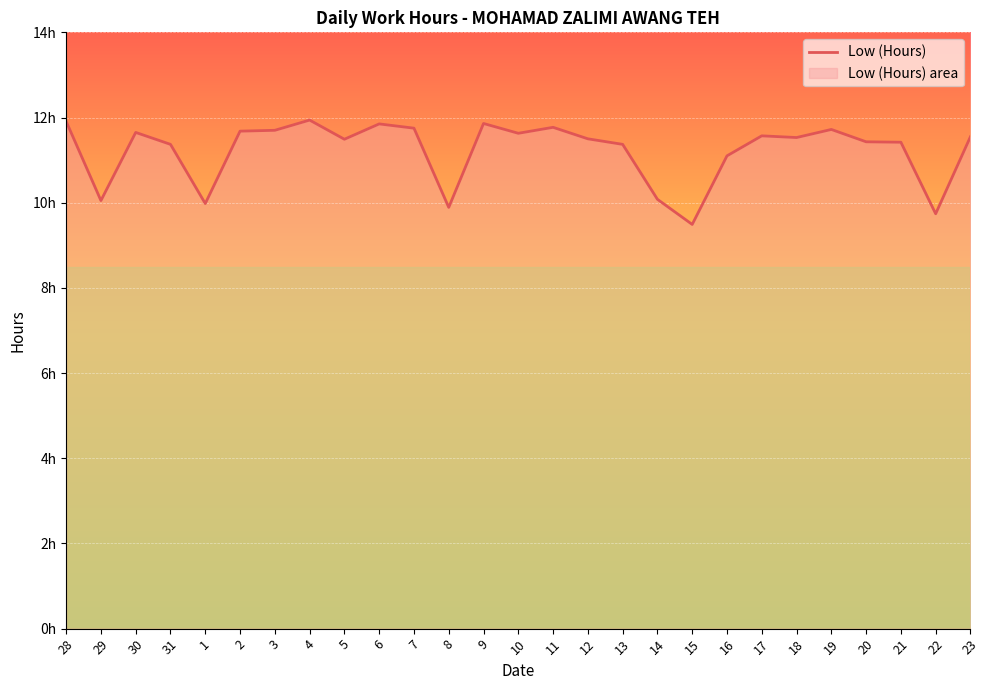

What is the sum of all values?

303.0